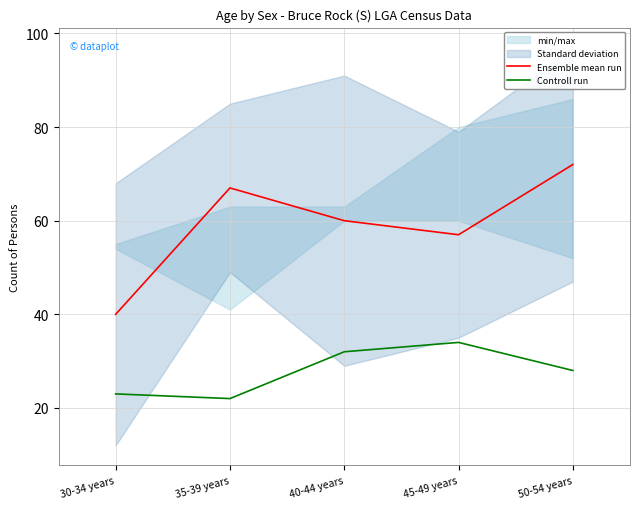

What is the difference between the maximum and minimum values in the Controll run series?

12